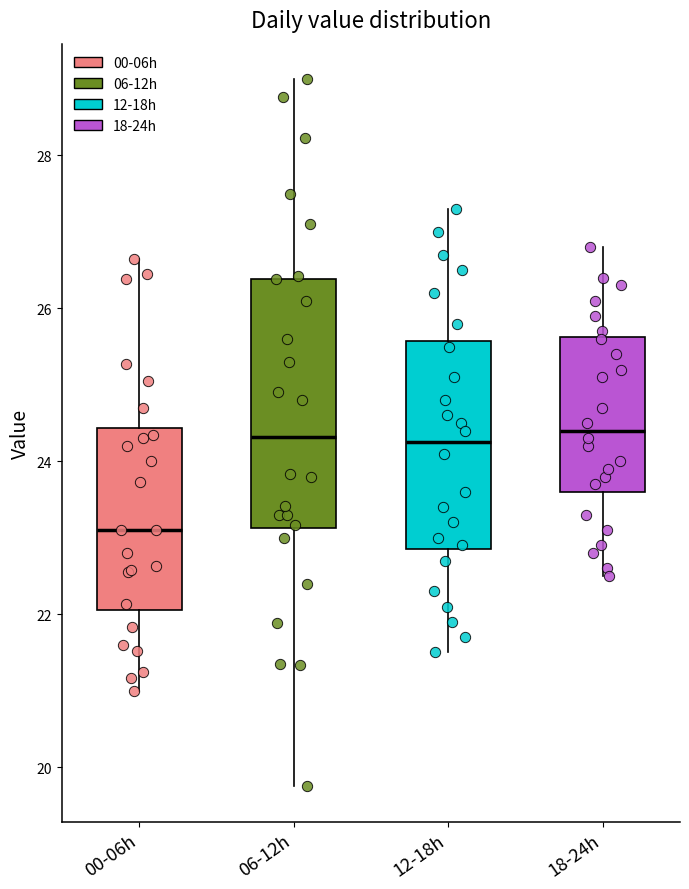

Where does the lower whisker of the box for 18-24h end on the y-axis? The values are not printed on the chart, so give them approximately, as read against the axis.

22.6